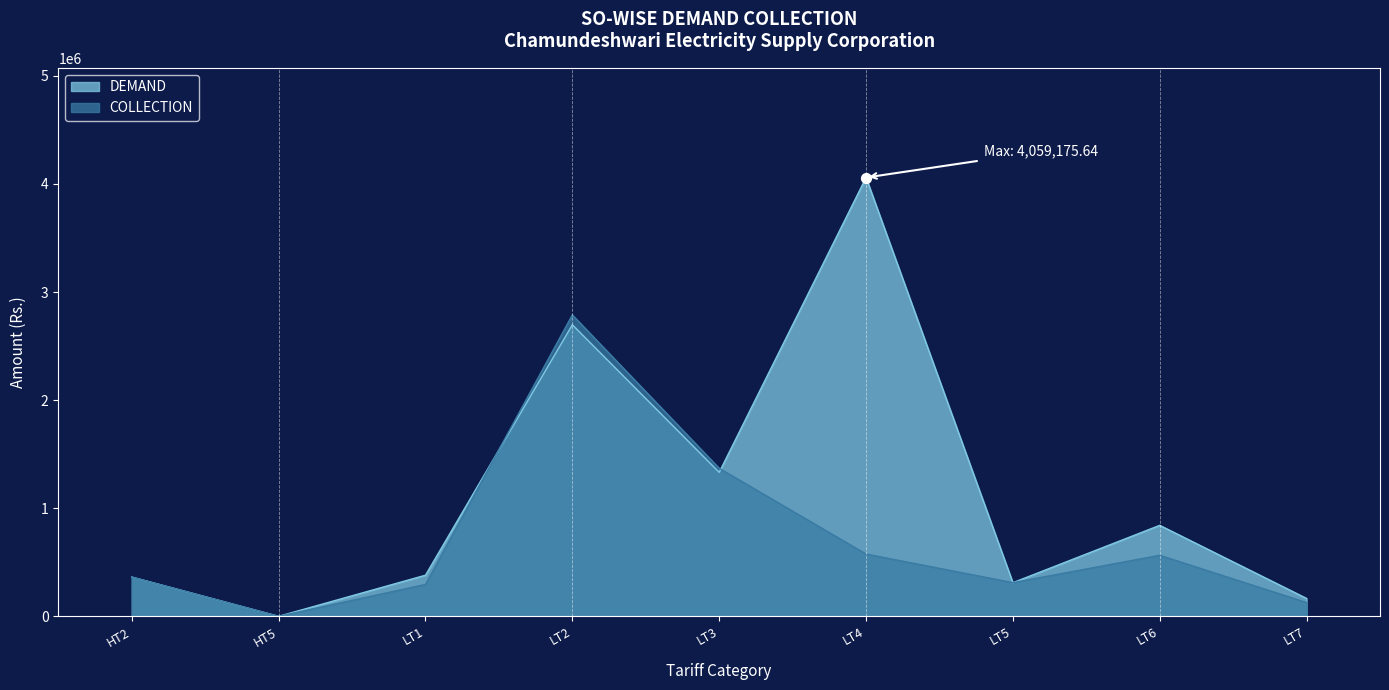

What are all the series names shown in the legend?

DEMAND, COLLECTION